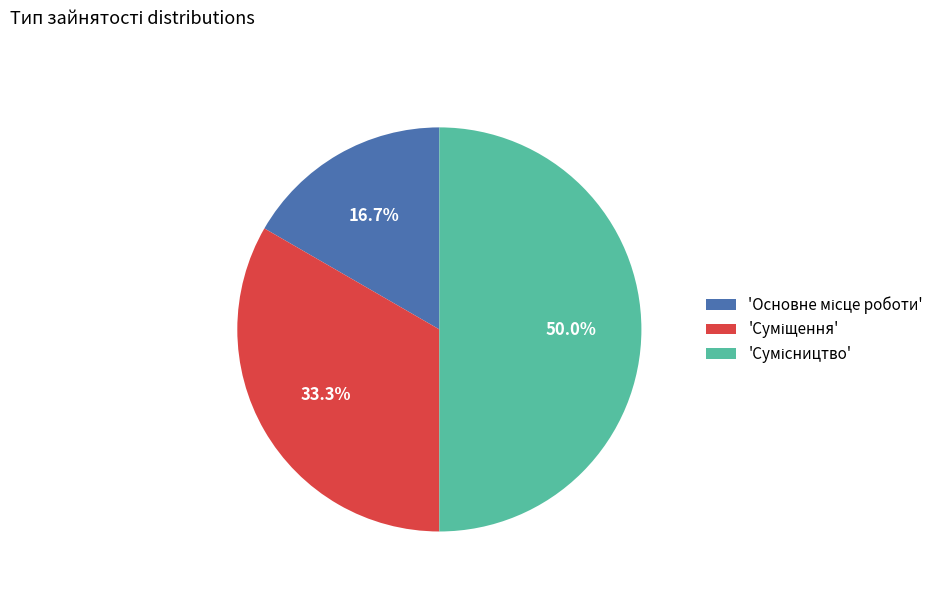

How many slices are in this pie chart?

3